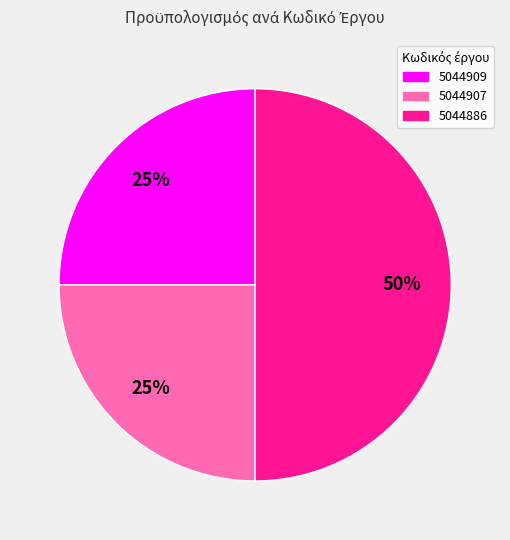

What percentage is the 5044909 slice, to the nearest percent?

25%